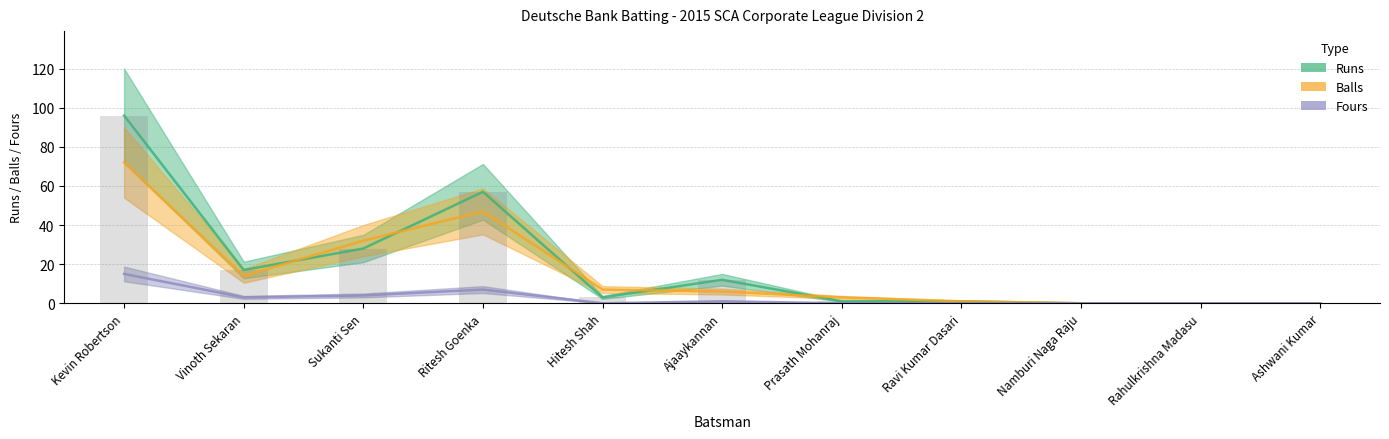

List the series in order of their overall mean, lowest first.

Fours, Balls, Runs